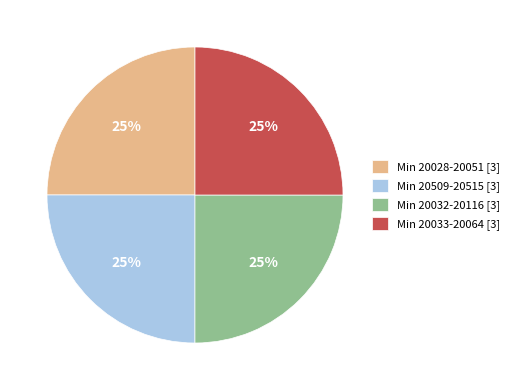

What is the ratio of the value at Min 20509-20515 [3] to the value at Min 20028-20051 [3]?

1.0